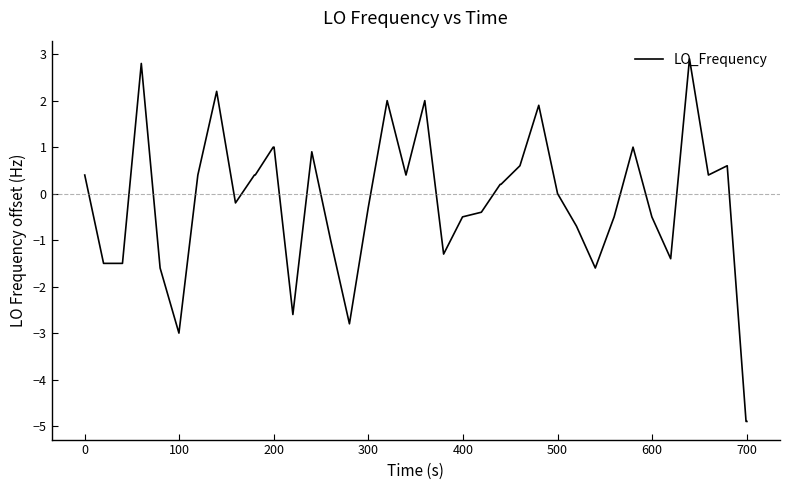

Reading left to right, transcribe all the data shown in this chart.

0.4	-1.5	-1.5	2.8	-1.6	-3.0	0.4	2.2	-0.2	0.4	0.4	1.0	1.0	-2.6	0.9	-1.0	-2.8	-0.3	2.0	0.4	2.0	-1.3	-0.5	-0.4	0.2	0.2	0.6	1.9	0.0	-0.7	-1.6	-0.5	1.0	-0.5	-1.4	2.9	0.4	0.6	-4.9	-4.9